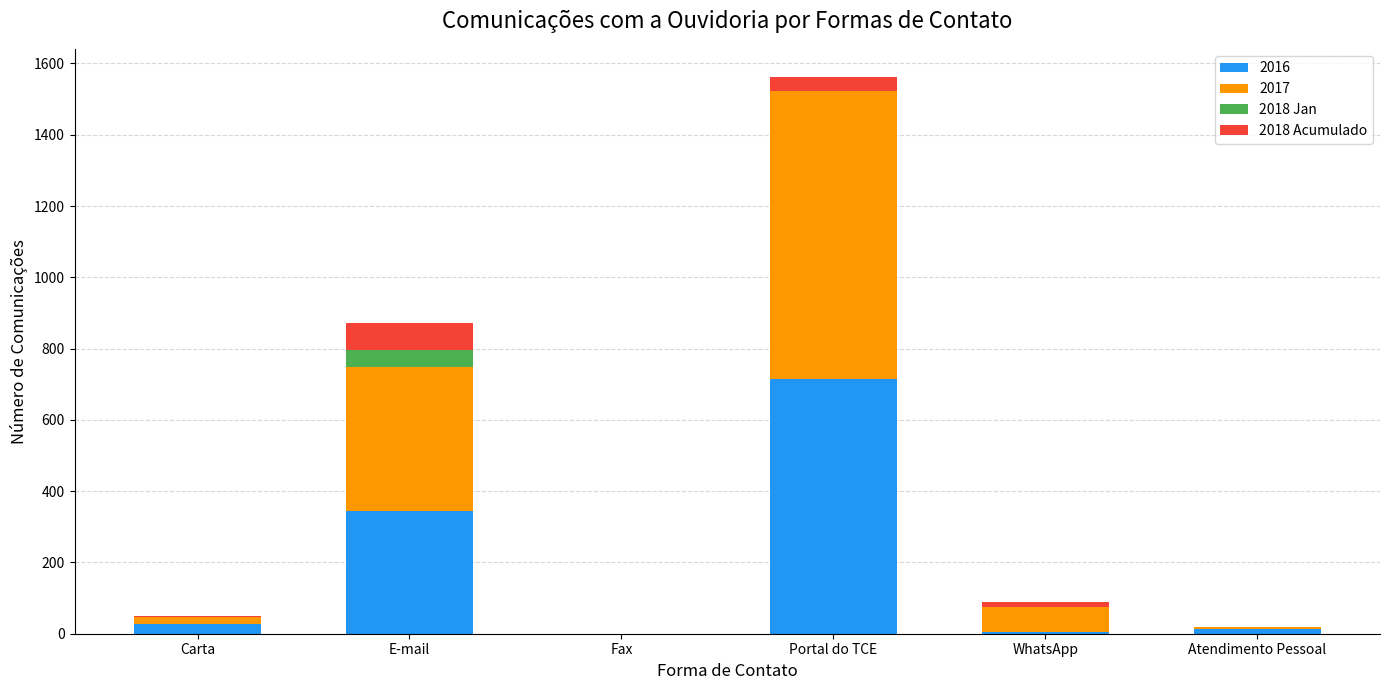

Is it true that 2016 equals 344 at E-mail?

True